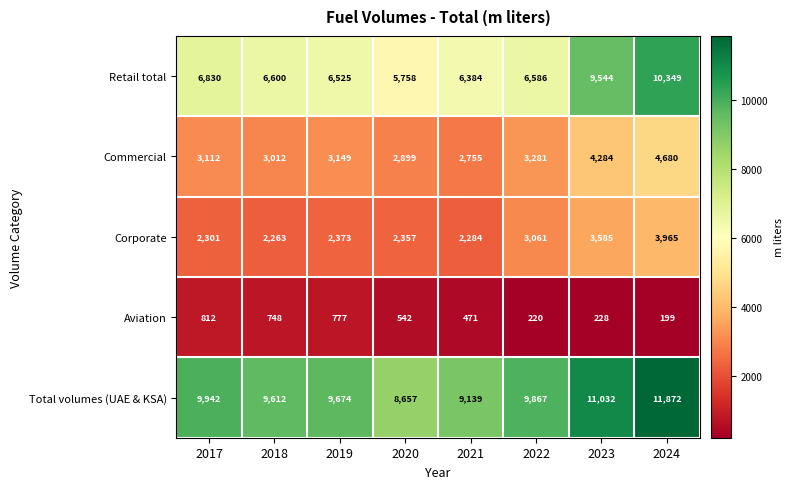

True or false: Aviation has a value of 748 at 2018.

True